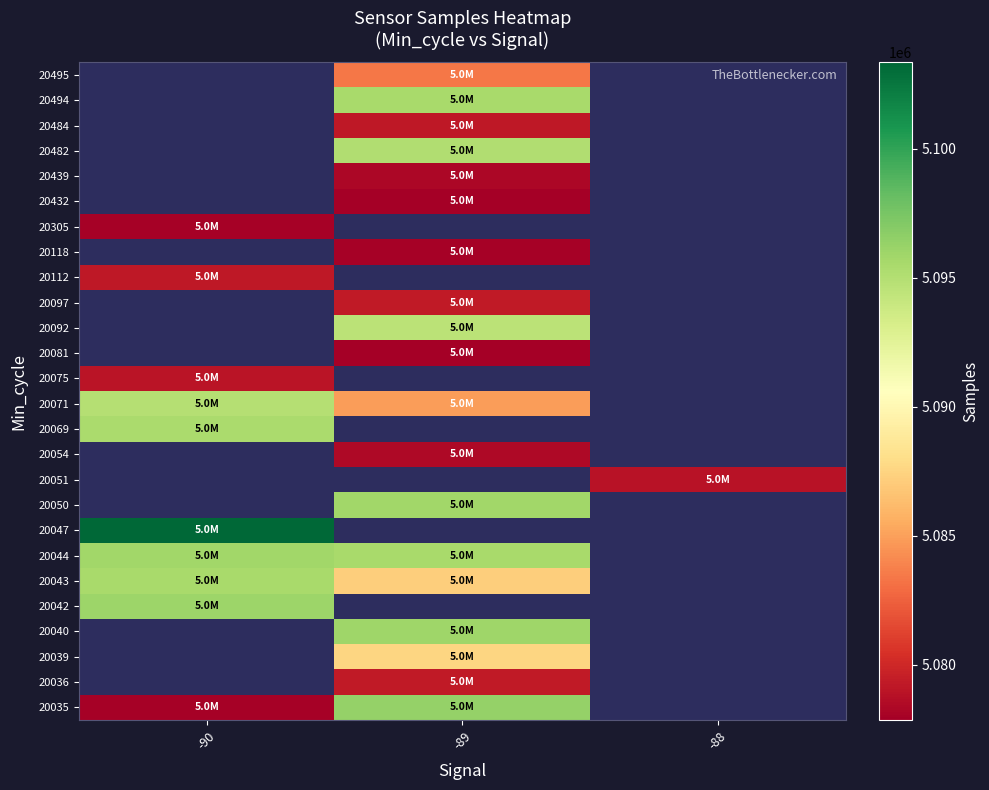

What is the difference between the highest and lowest values at -89?

18512.0